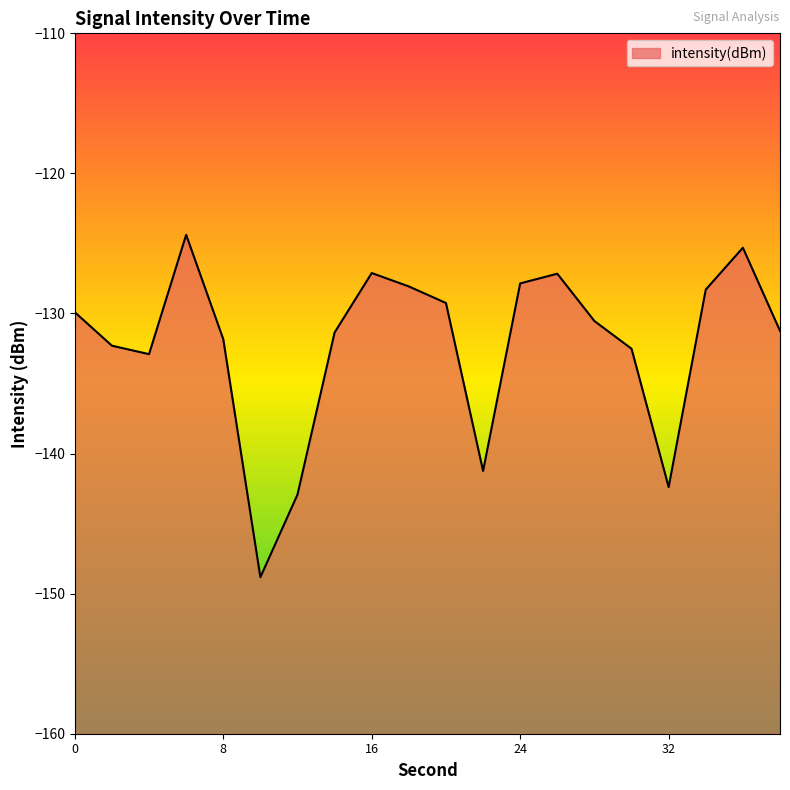

At which category does the data reach its first local peak?

6